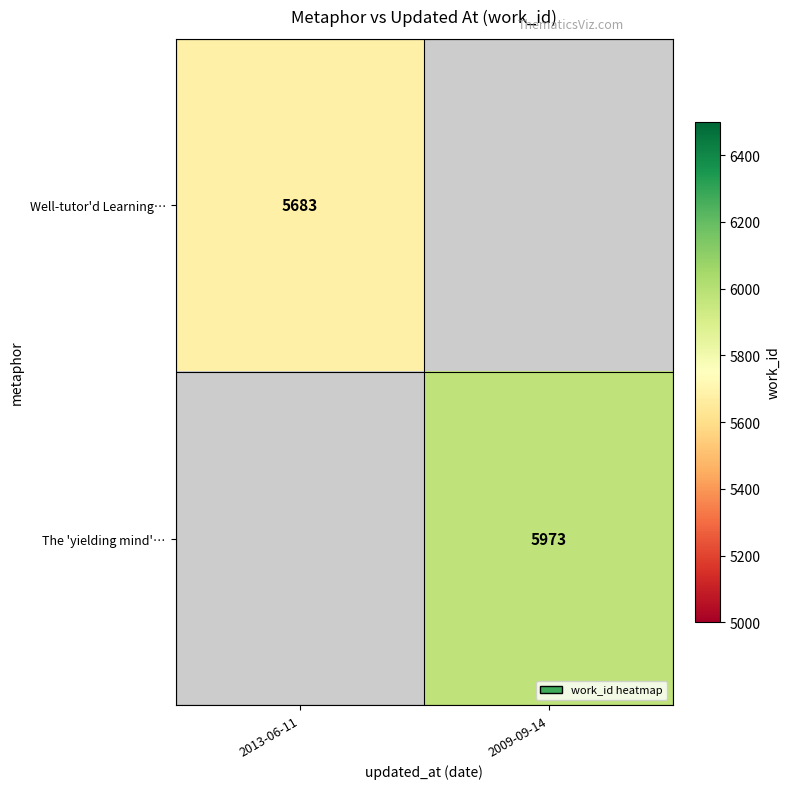

True or false: The 'yielding mind'… has a value of 8132 at 2009-09-14.

False